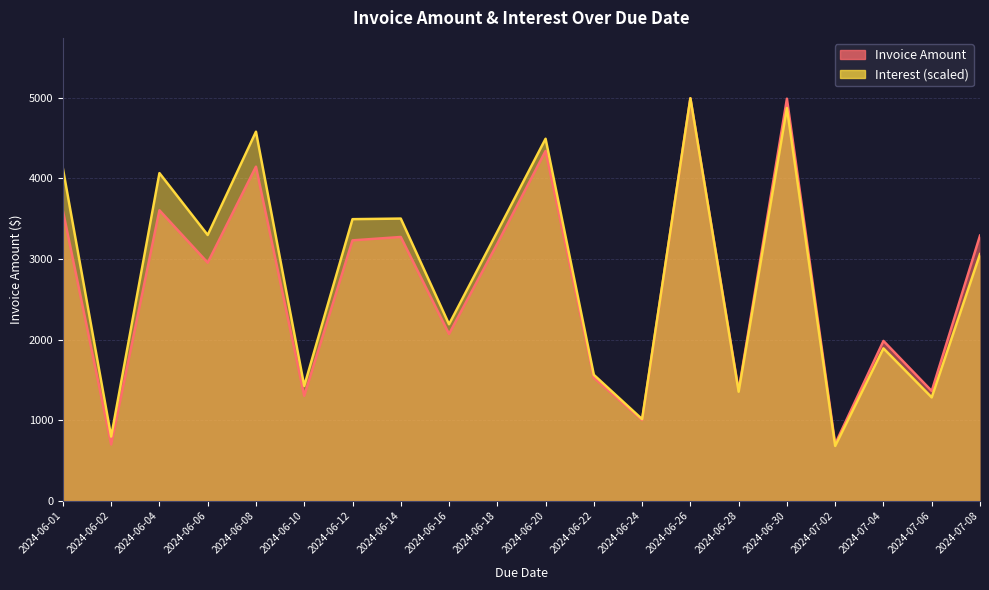

How many lines are shown in the chart?

2